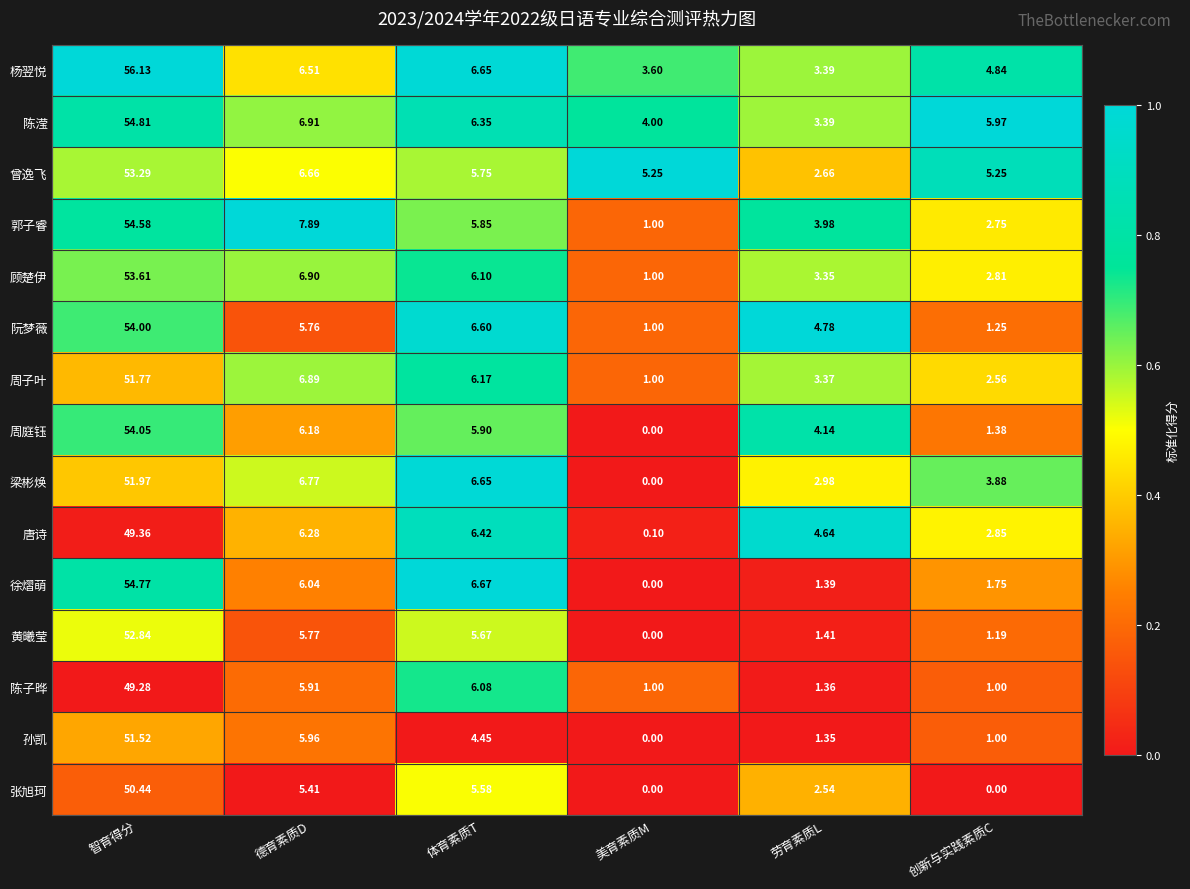

Rank the series at 智育得分 from highest to lowest value.

杨翌悦, 陈滢, 徐熠萌, 郭子睿, 周庭钰, 阮梦薇, 顾楚伊, 曾逸飞, 黄曦莹, 梁彬焕, 周子叶, 孙凯, 张旭珂, 唐诗, 陈子晔